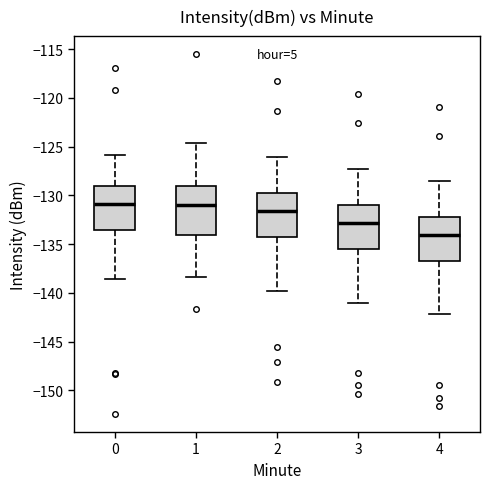

Which box is the tallest, from its lower edge to its upper edge?

1